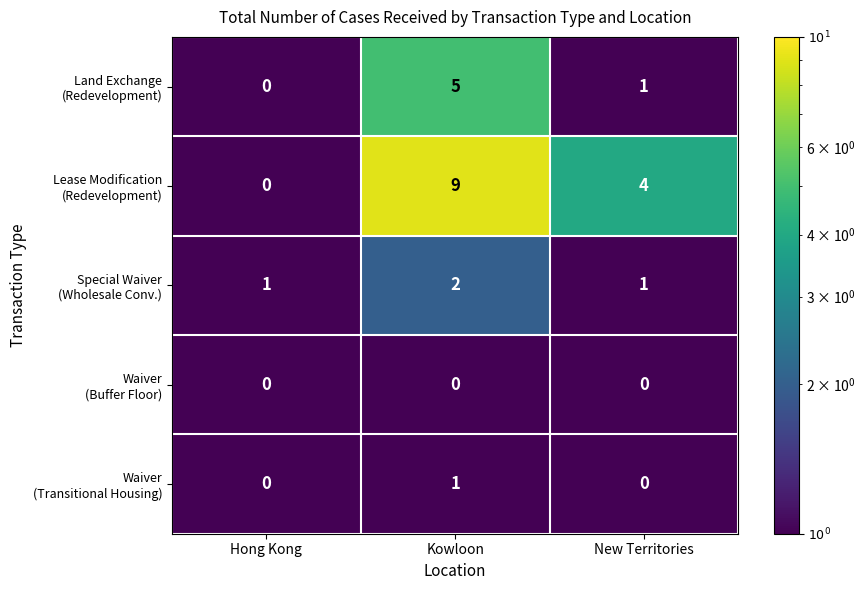

At which category is the sum across all series the highest?

Kowloon